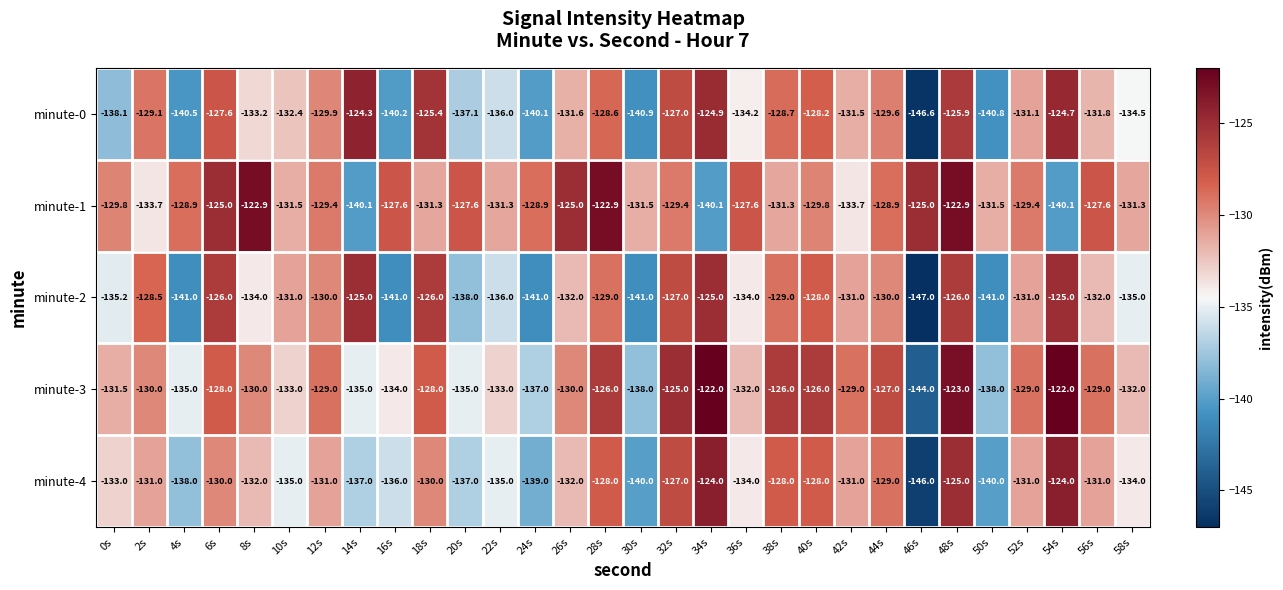

Which label corresponds to the smallest value in the chart?

46s